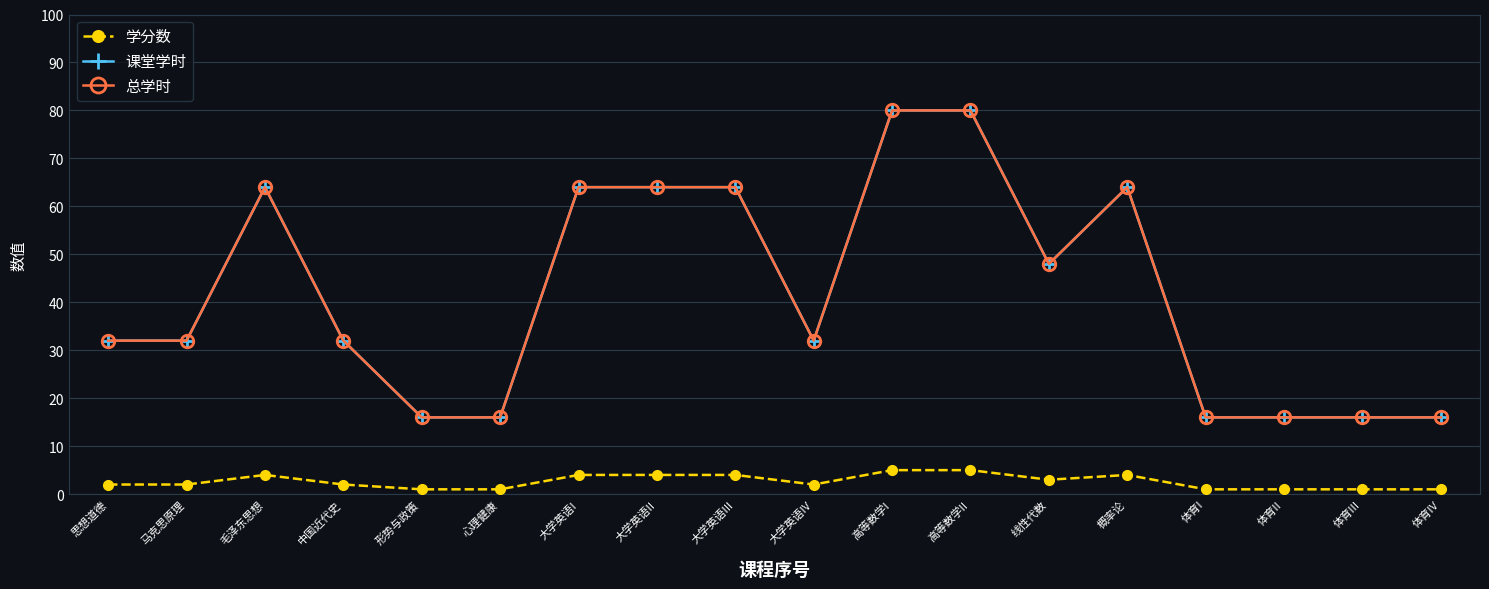

Is this an area chart (filled region under the line)?

No